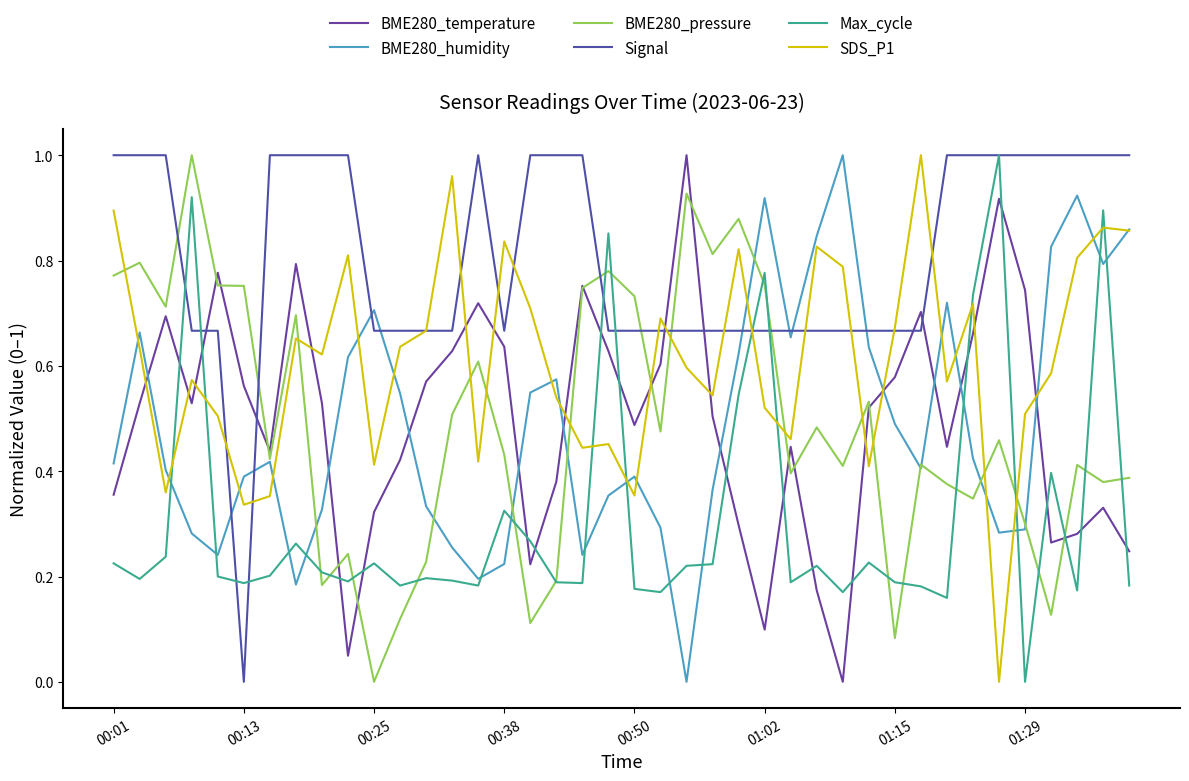

How many times do Max_cycle and BME280_temperature cross each other?

18